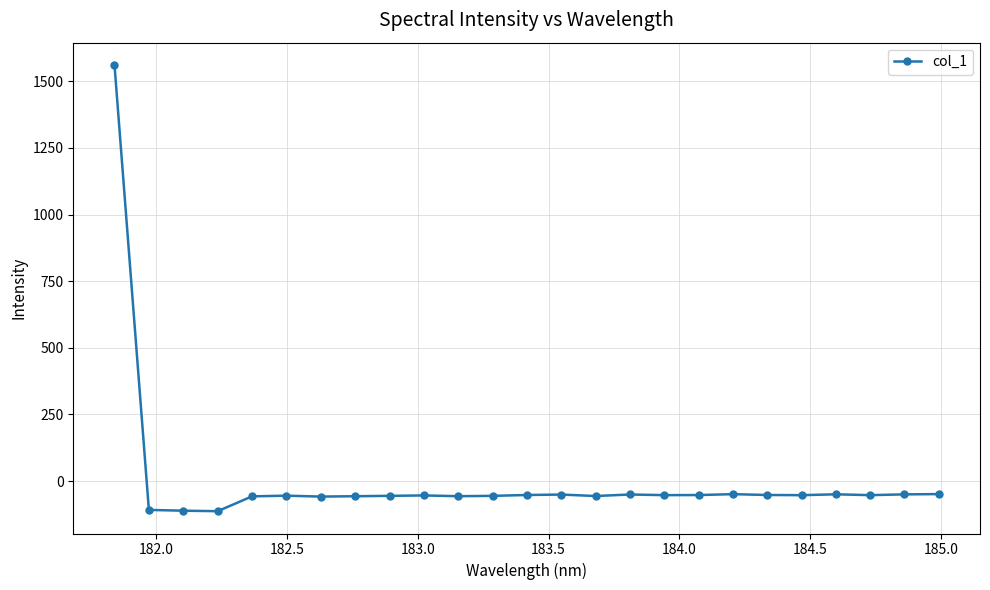

What is the minimum value shown in the chart?

-113.1